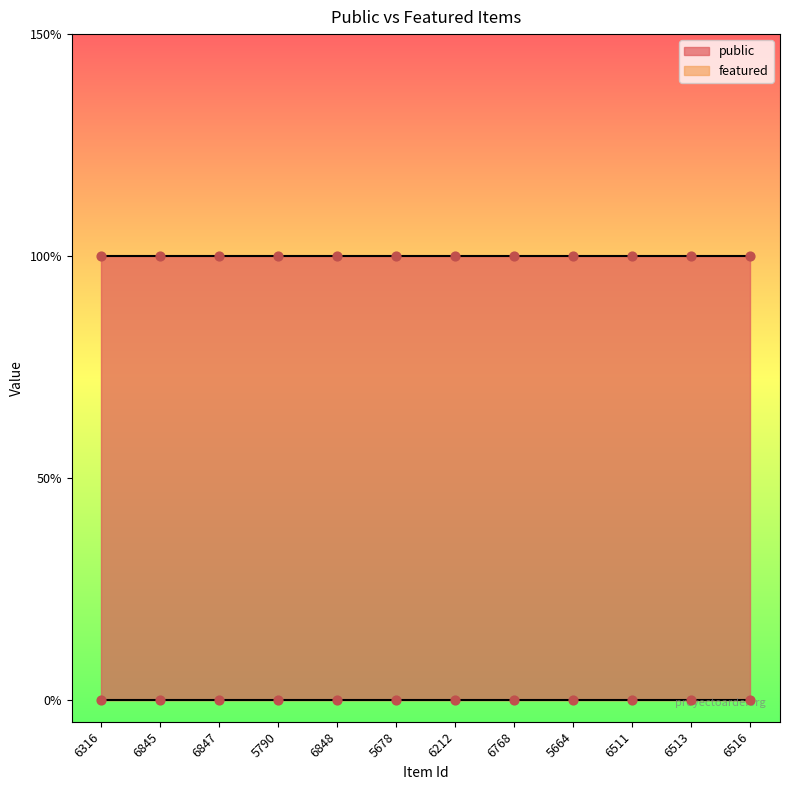

Is the value of public at 6847 greater than the value of featured at 6516?

Yes